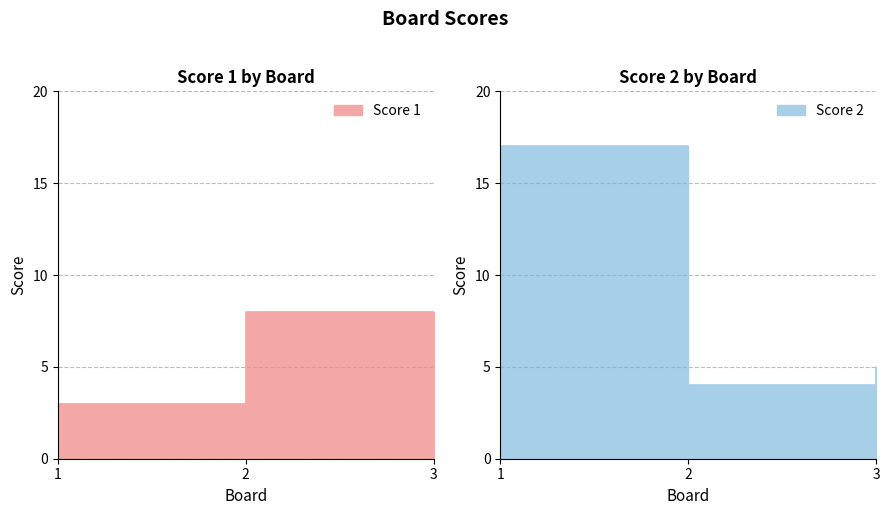

How many data points in Score 1 are above 3?

1